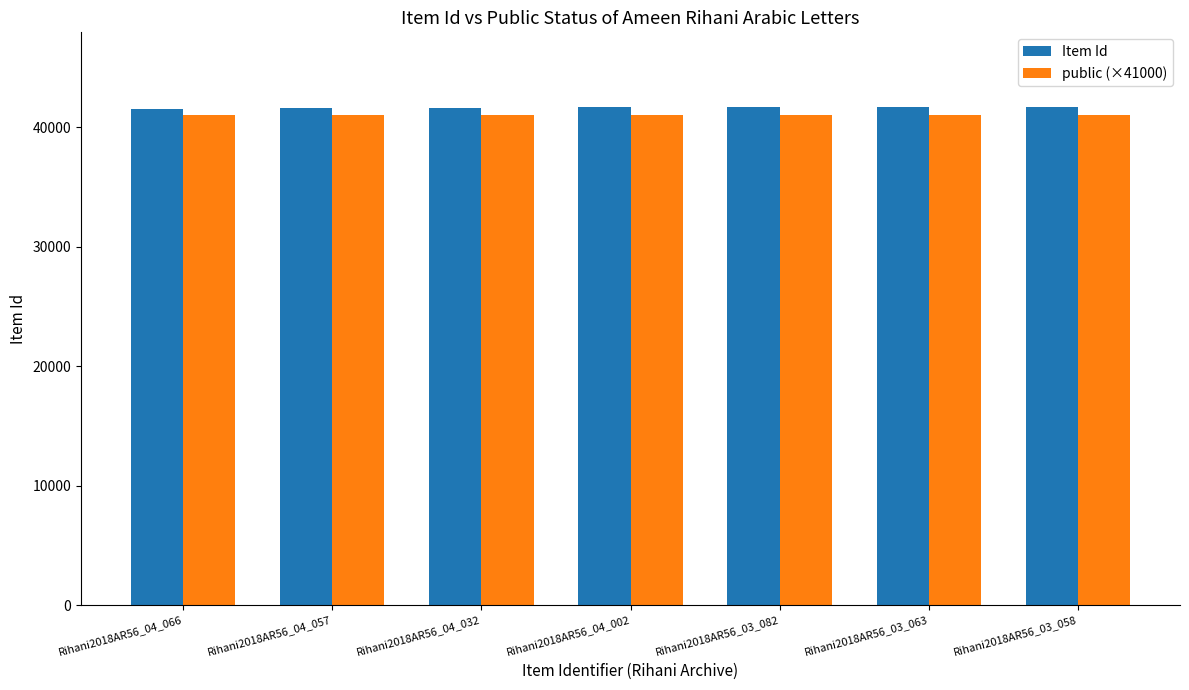

What is the maximum value shown in the chart?

41694